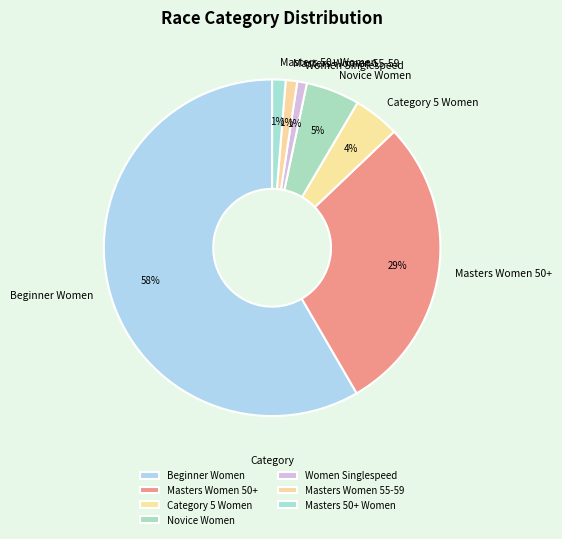

Is it true that Novice Women is 11% of the pie?

False